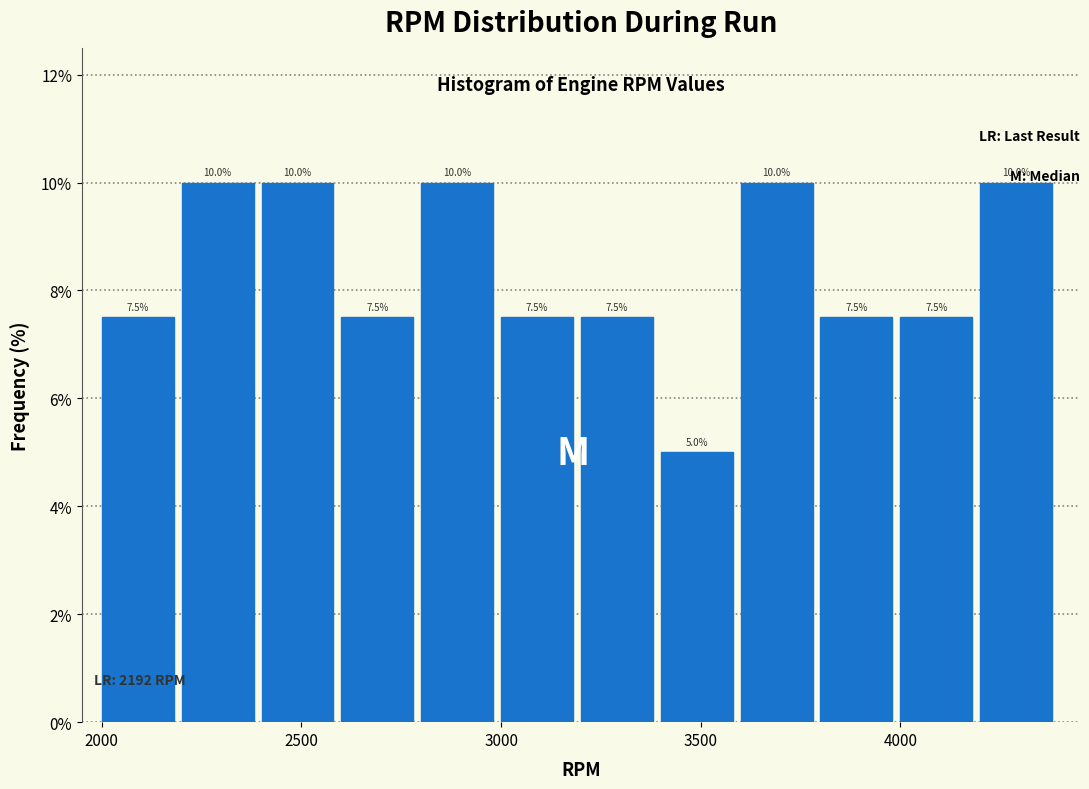

Reading left to right, transcribe this chart: for each bar, give the range it covers on the x-axis and its height.

2000 to 2200: 7.5
2200 to 2400: 10.0
2400 to 2600: 10.0
2600 to 2800: 7.5
2800 to 3000: 10.0
3000 to 3200: 7.5
3200 to 3400: 7.5
3400 to 3600: 5.0
3600 to 3800: 10.0
3800 to 4000: 7.5
4000 to 4200: 7.5
4200 to 4400: 10.0